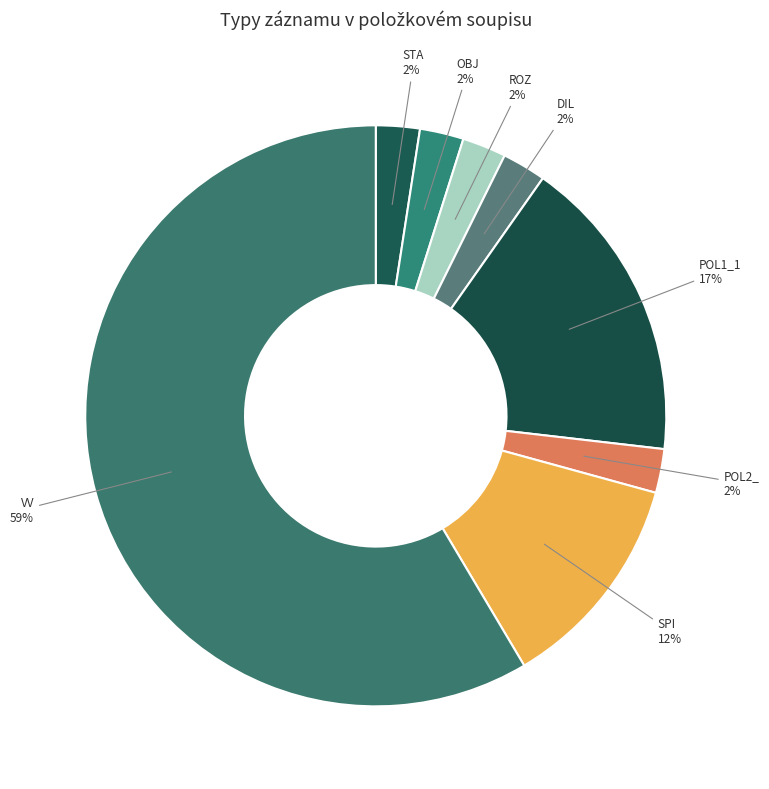

How many slices are in this pie chart?

8